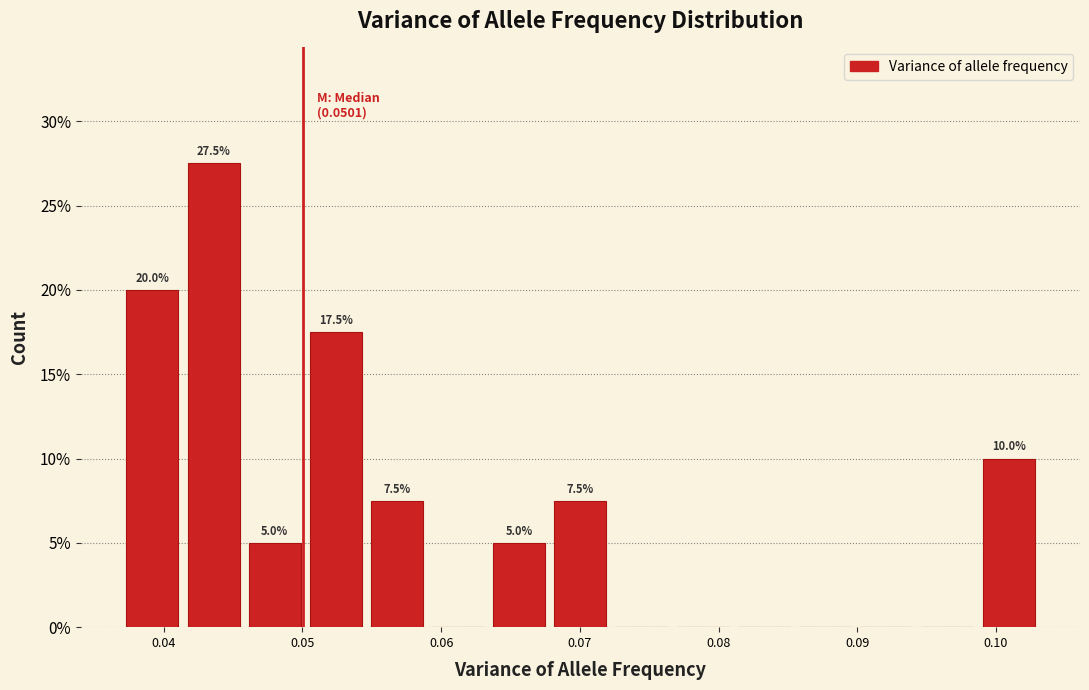

Over which range of the x-axis is the bar tallest?

0.041 to 0.046